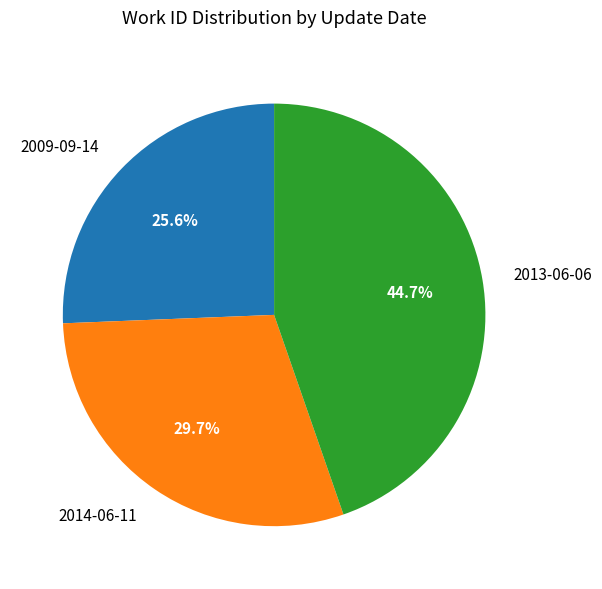

Does 2014-06-11 account for over 50% of the chart?

No